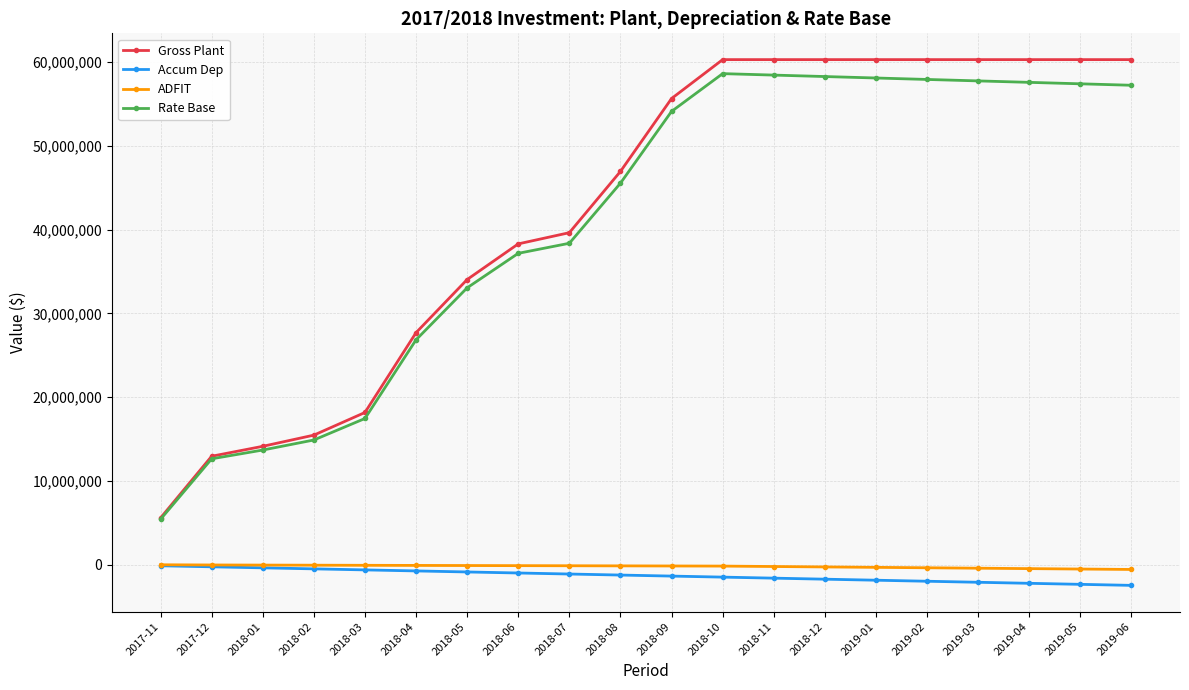

Between 2018-01 and 2018-09, which series saw the biggest shift?

Gross Plant